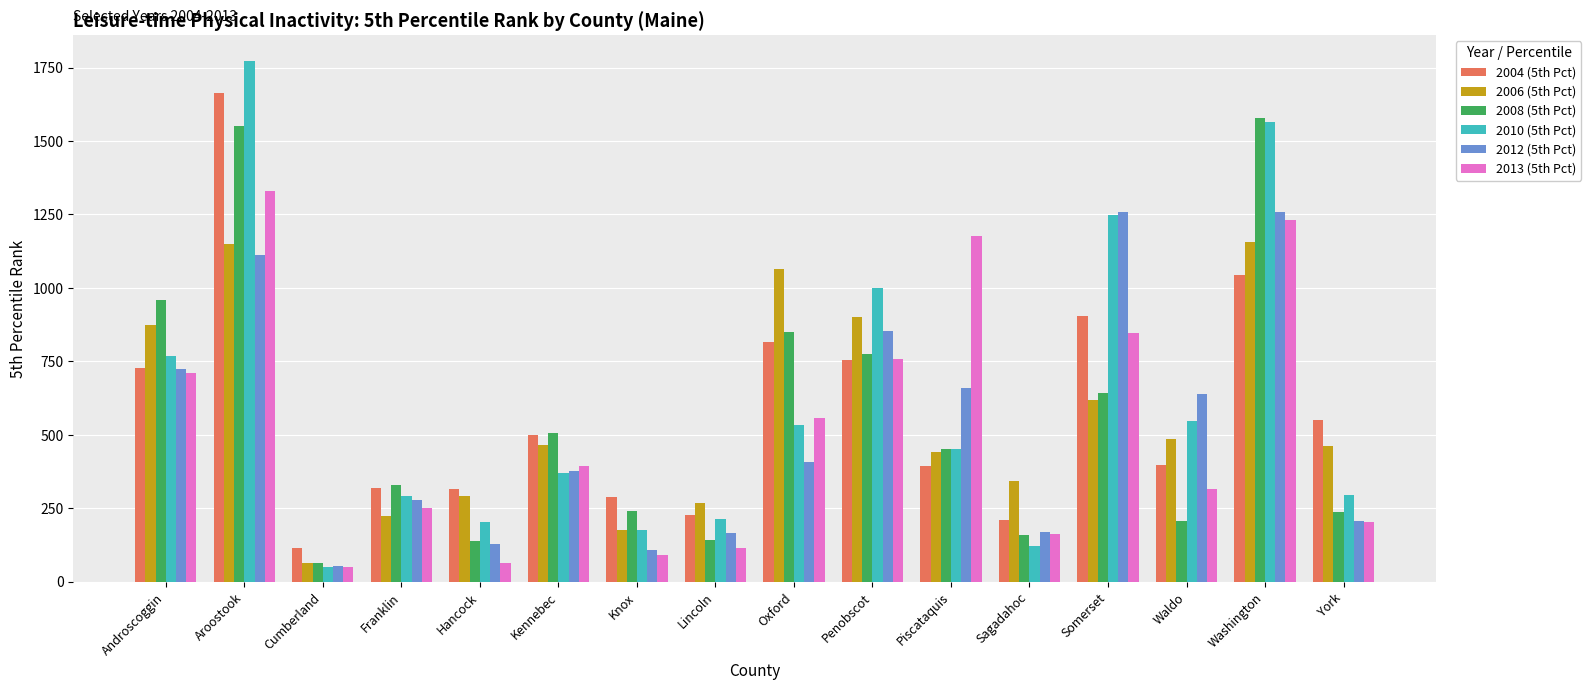

At which label does 2006 (5th Pct) reach its minimum?

Cumberland